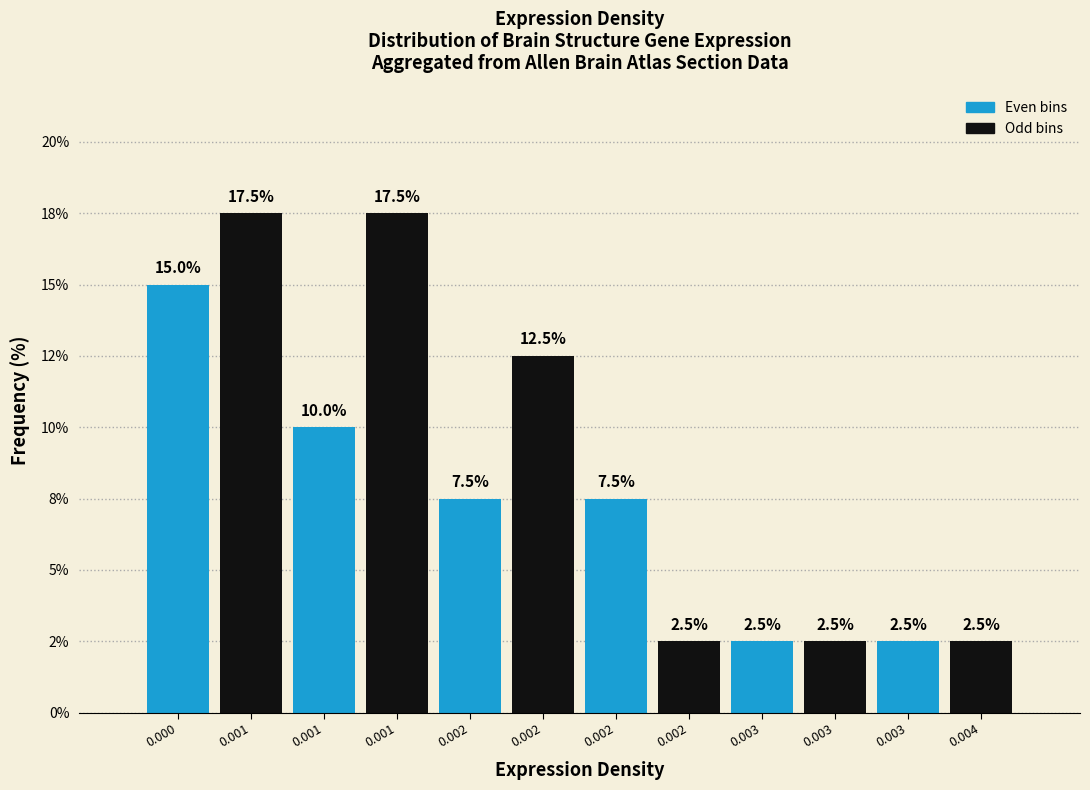

Does the chart contain any negative values?

No